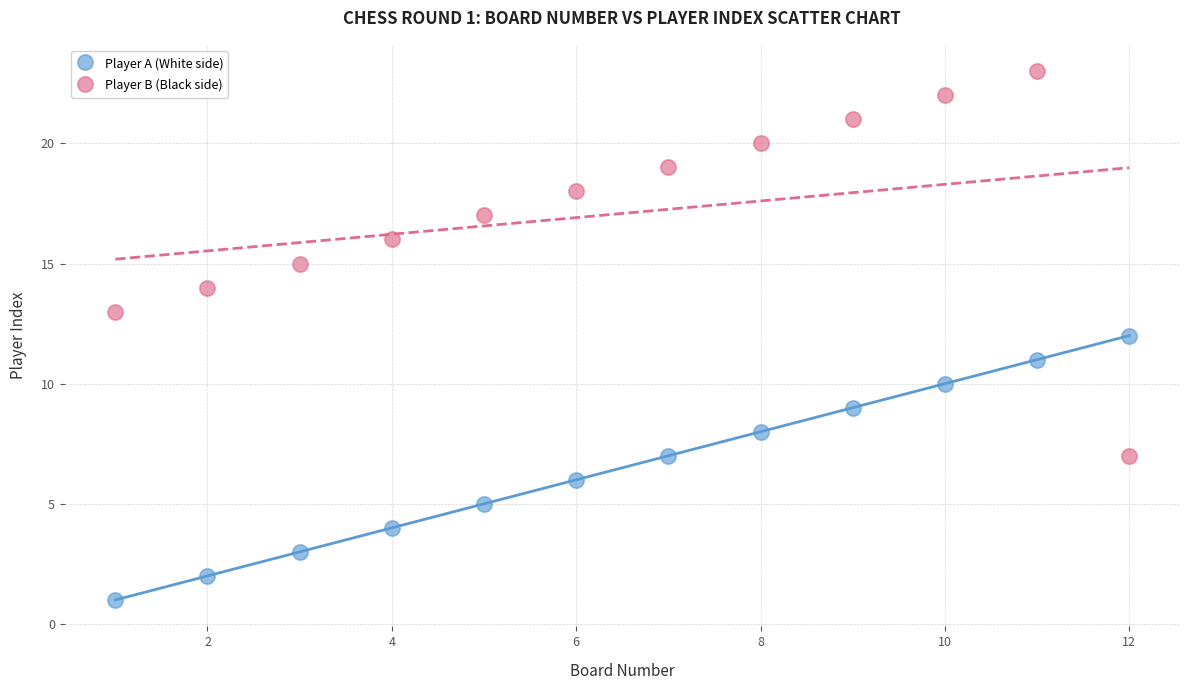

Across all data points, what is the range of Y values (max minus min)?

22